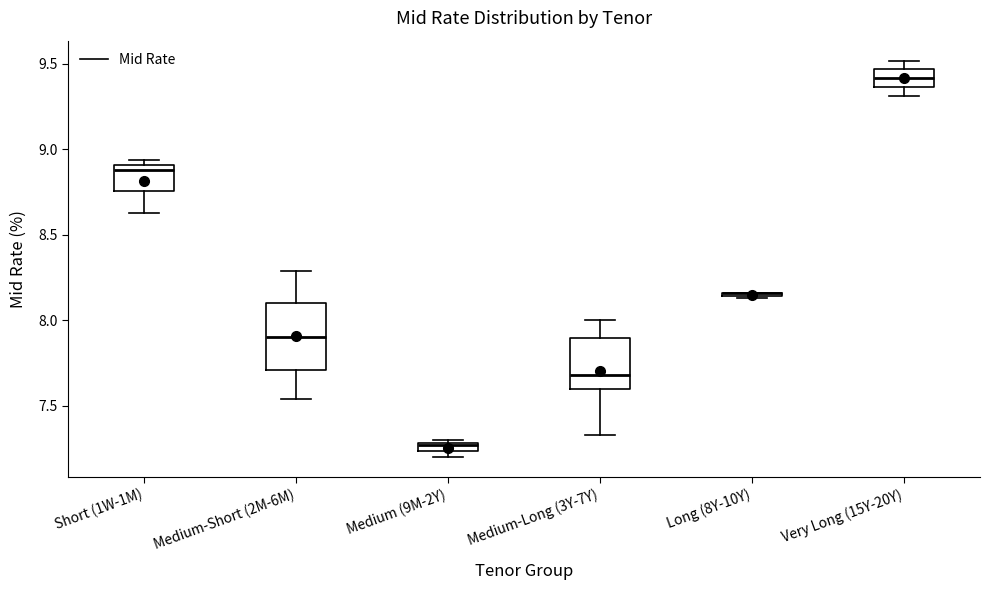

Where does the median line of the box for Medium-Short (2M-6M) sit on the y-axis? The values are not printed on the chart, so give them approximately, as read against the axis.

7.90